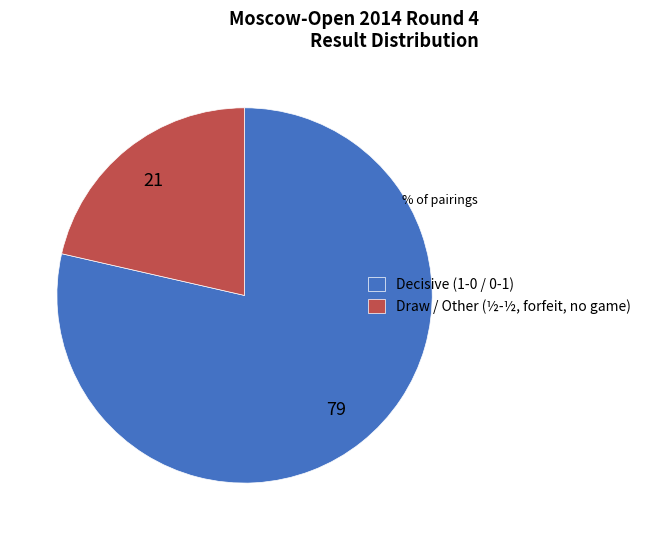

Rank the categories by value from highest to lowest.

Decisive (1-0 / 0-1), Draw / Other (½-½, forfeit, no game)